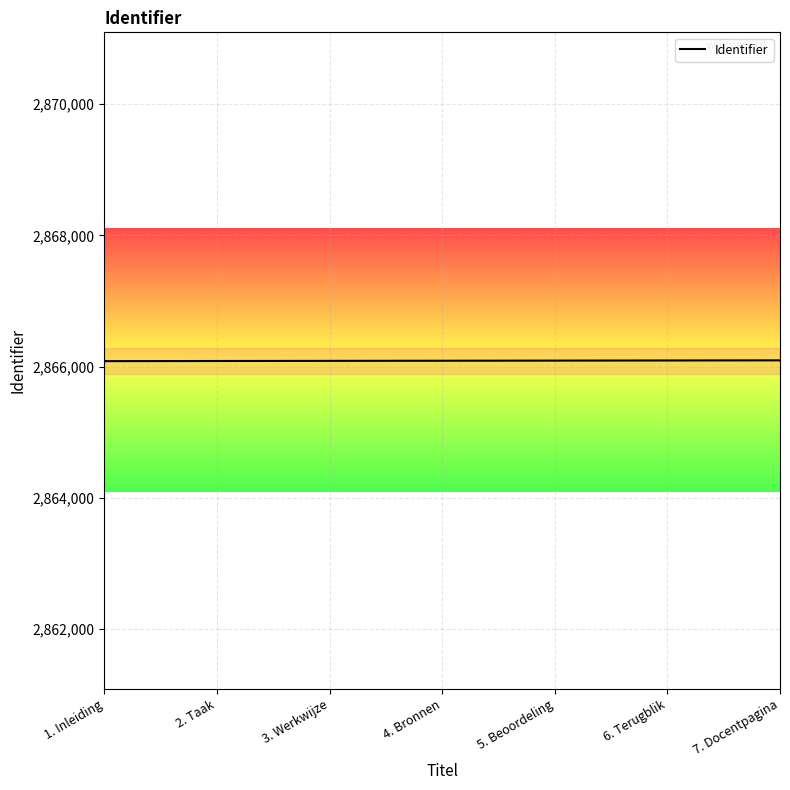

What position from the right is 6. Terugblik?

2